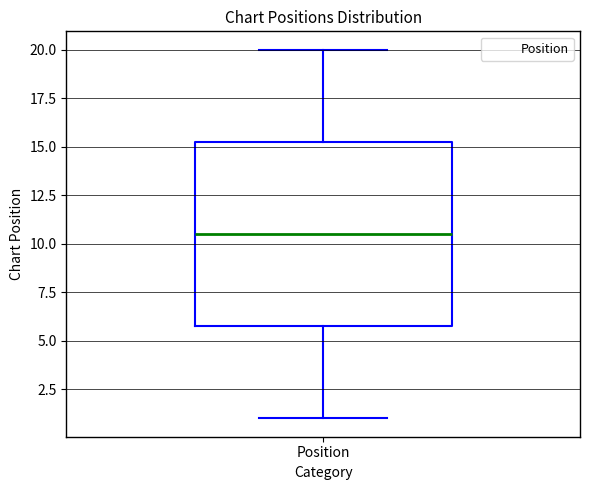

Read this box plot against the y-axis: the position of the median line, the range covered by the box, and the ends of both whiskers. The values are not printed on the chart, so give them approximately, as read against the axis.

median 10.5, box 6.0 to 15.5, whiskers 1.0 to 20.0